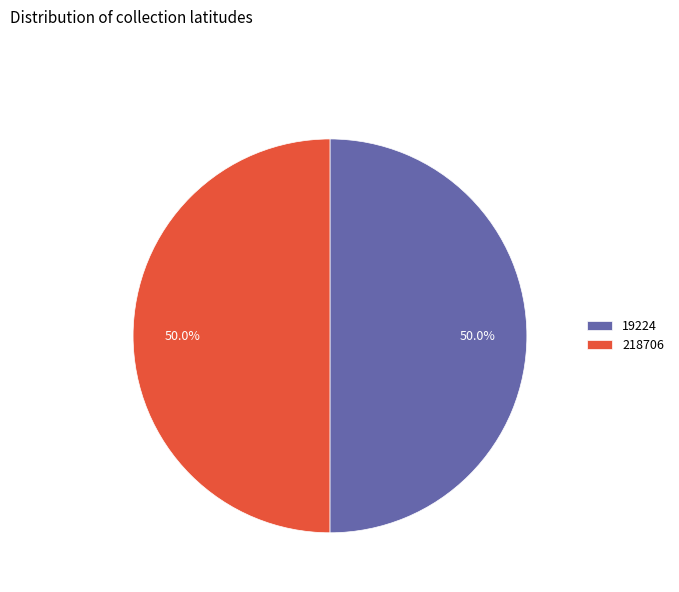

Is it true that 218706 is 64% of the pie?

False